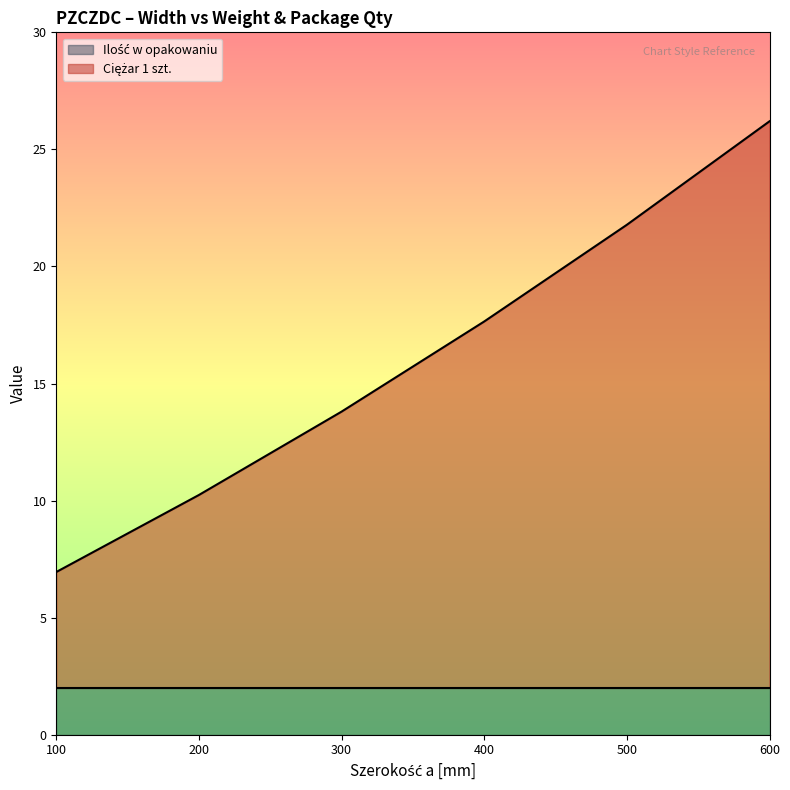

Reading left to right, extract all data points from this chart.

7.0	10.2	13.8	17.6	21.8	26.2